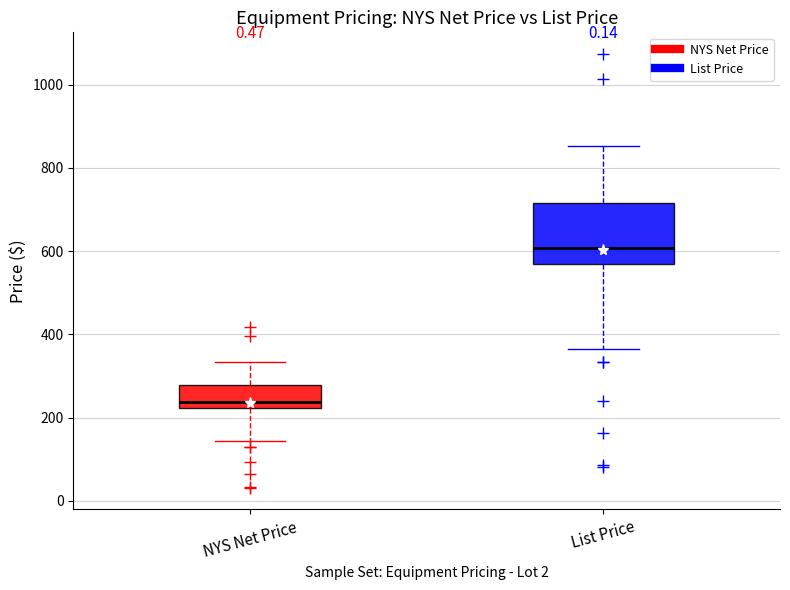

Reading left to right, transcribe this box plot: for each box, give where its median line is, the range the box spans, and where its two whiskers end, as read against the y-axis. The values are not printed on the chart, so give them approximately, as read against the axis.

NYS Net Price: median 240, box 220 to 280, whiskers 140 to 340
List Price: median 600, box 560 to 720, whiskers 360 to 860